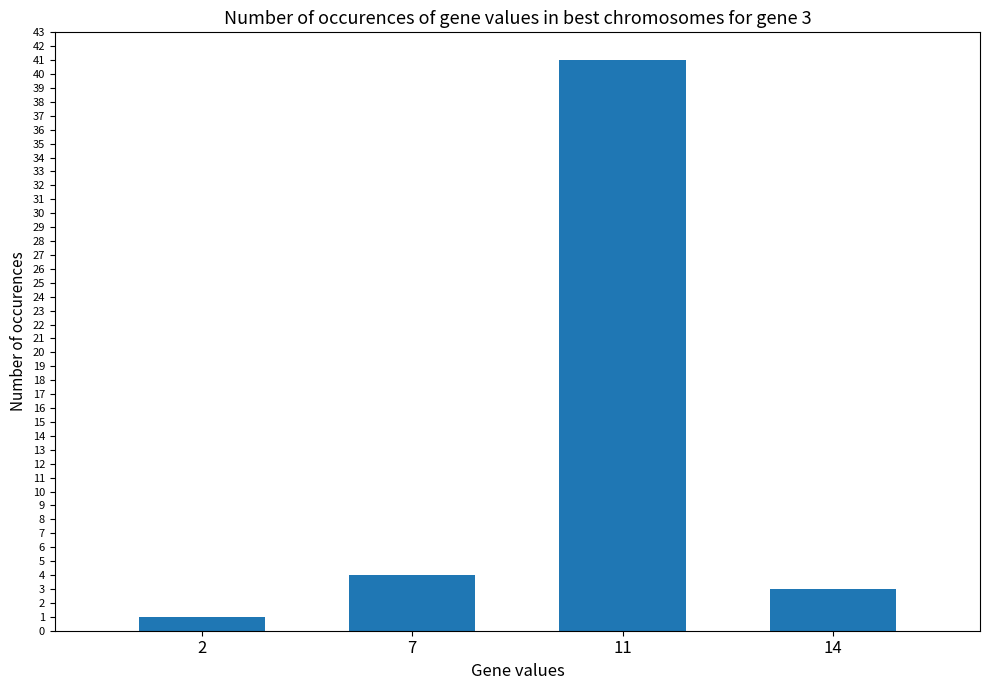

Reading right to left, list all the values displayed in this chart.

3	41	4	1